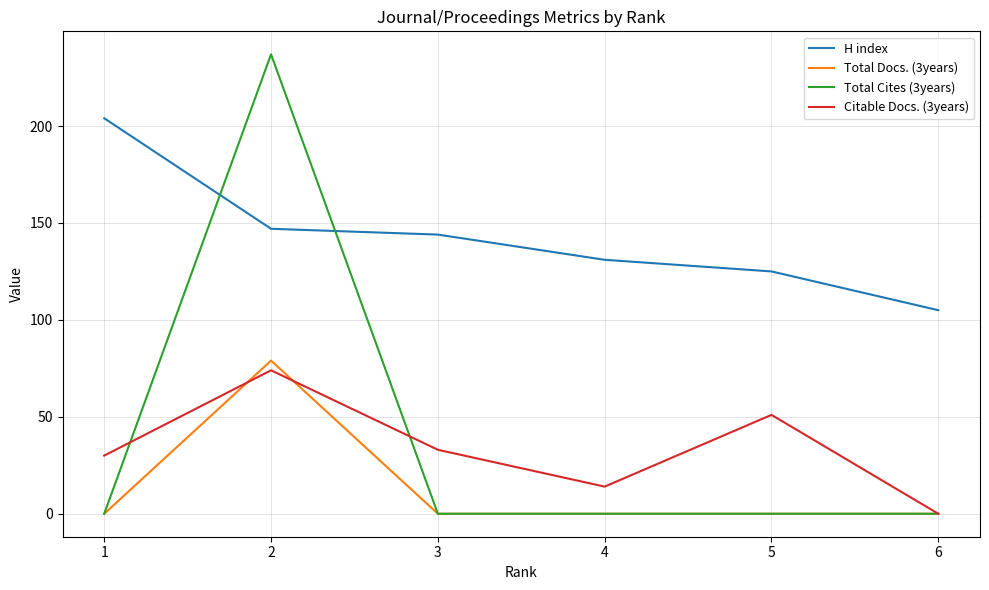

What is the highest value of the Citable Docs. (3years) series?

74